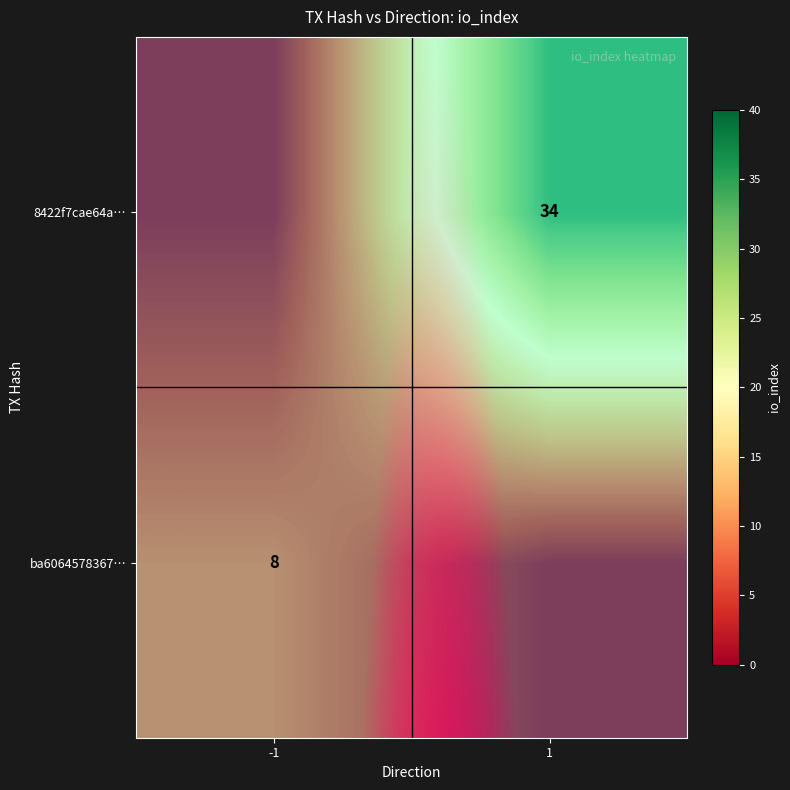

What is the difference between the 8422f7cae64a3979b4eaa3b0e3e01100b139546 values at io_index and direction?

33